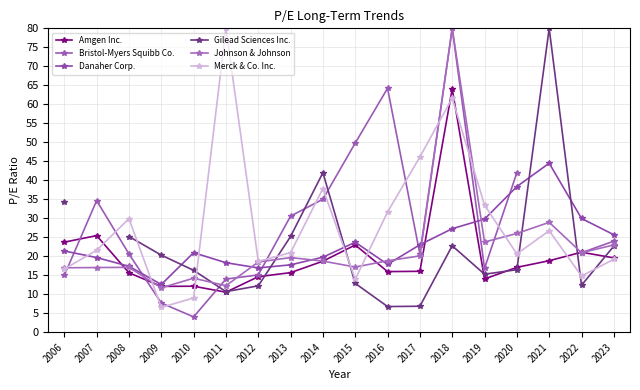

What are all the series names shown in the legend?

Amgen Inc., Bristol-Myers Squibb Co., Danaher Corp., Gilead Sciences Inc., Johnson & Johnson, Merck & Co. Inc.